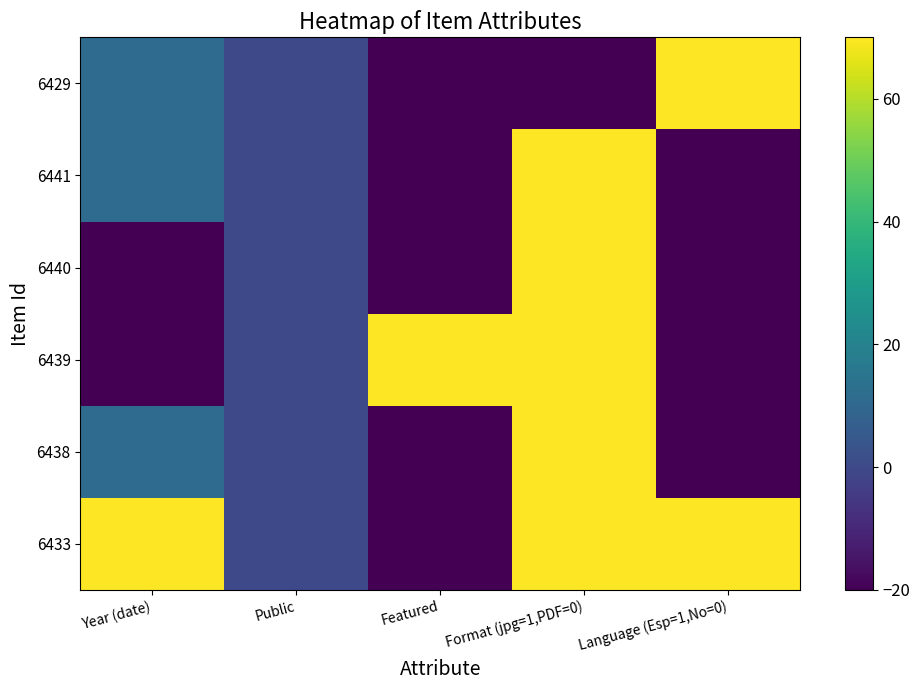

Rank the series by their maximum value, from highest to lowest.

6433, 6438, 6439, 6440, 6441, 6429